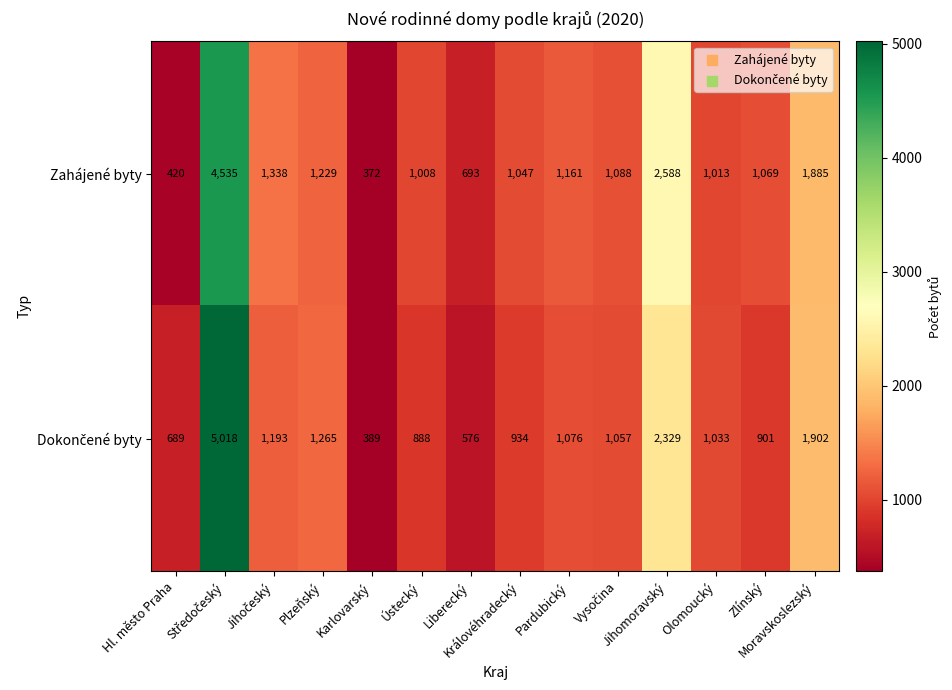

Which series has the largest total across all categories?

Zahájené byty